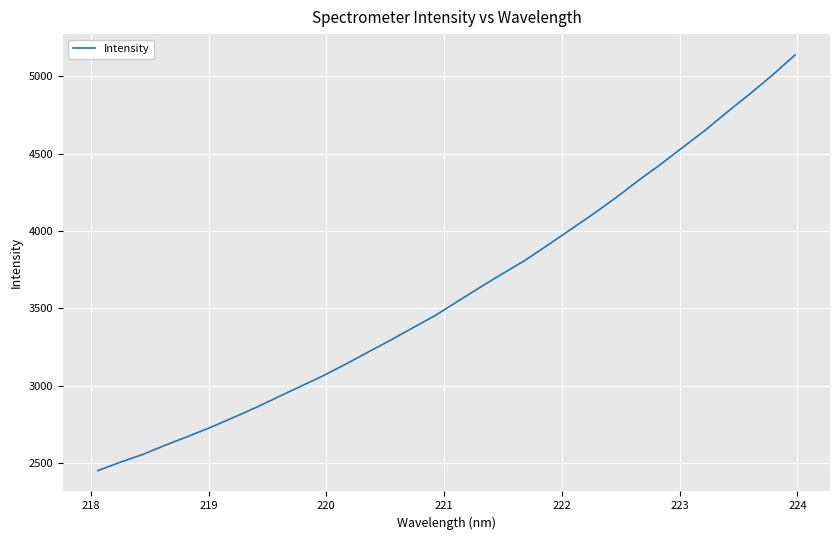

What is the difference between the maximum and minimum values?

2688.7